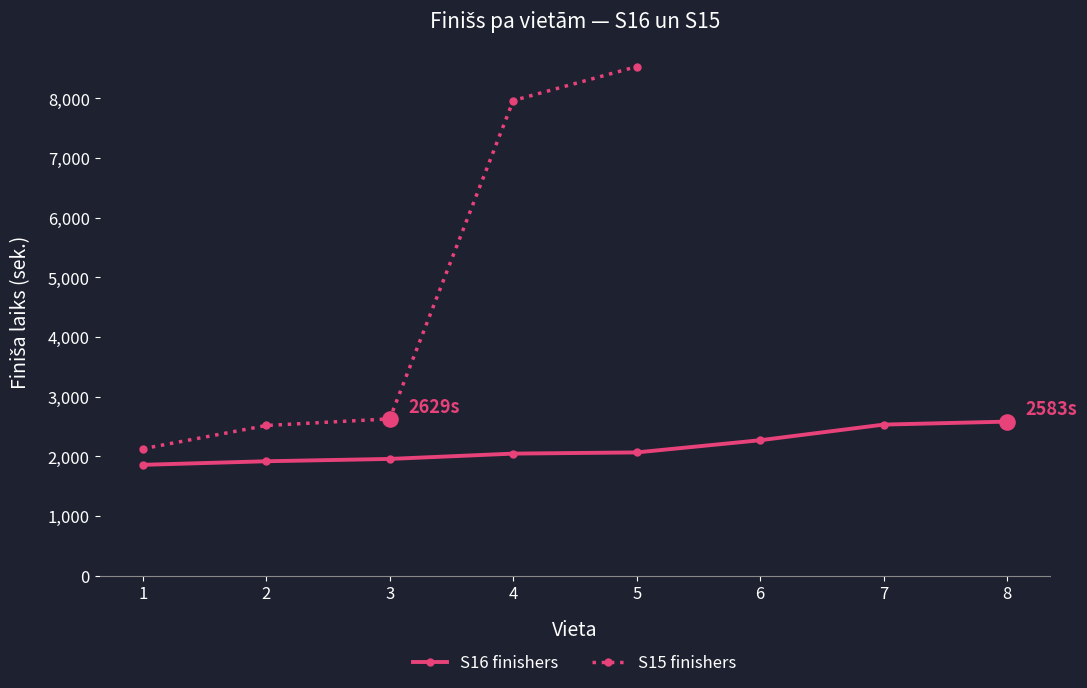

The value of S16 finishers at 4 is 2047. True or false?

True